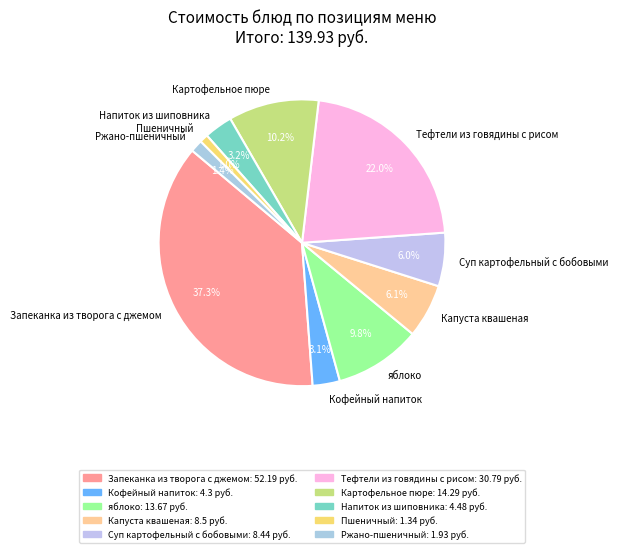

What is the largest slice in the pie chart?

Запеканка из творога с джемом